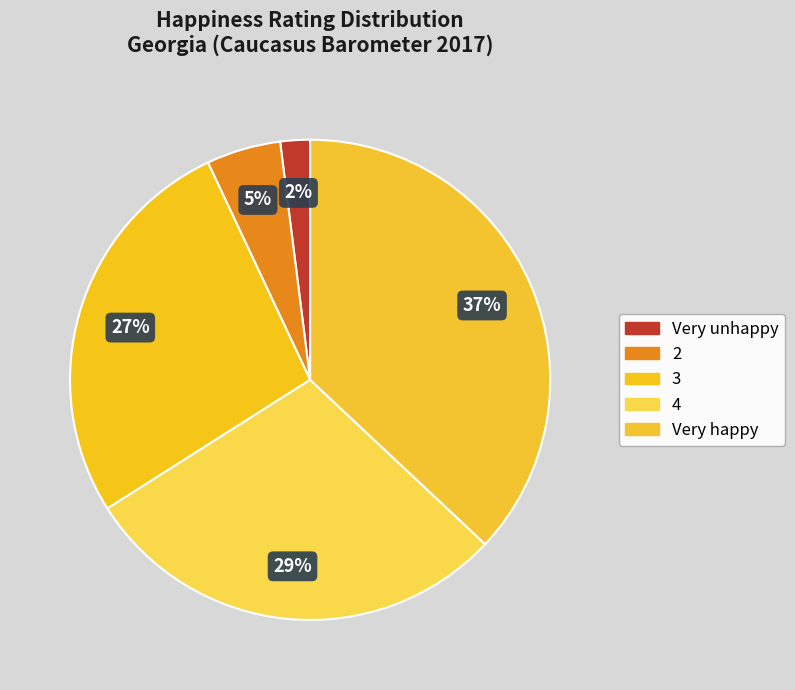

How many slices are in this pie chart?

5